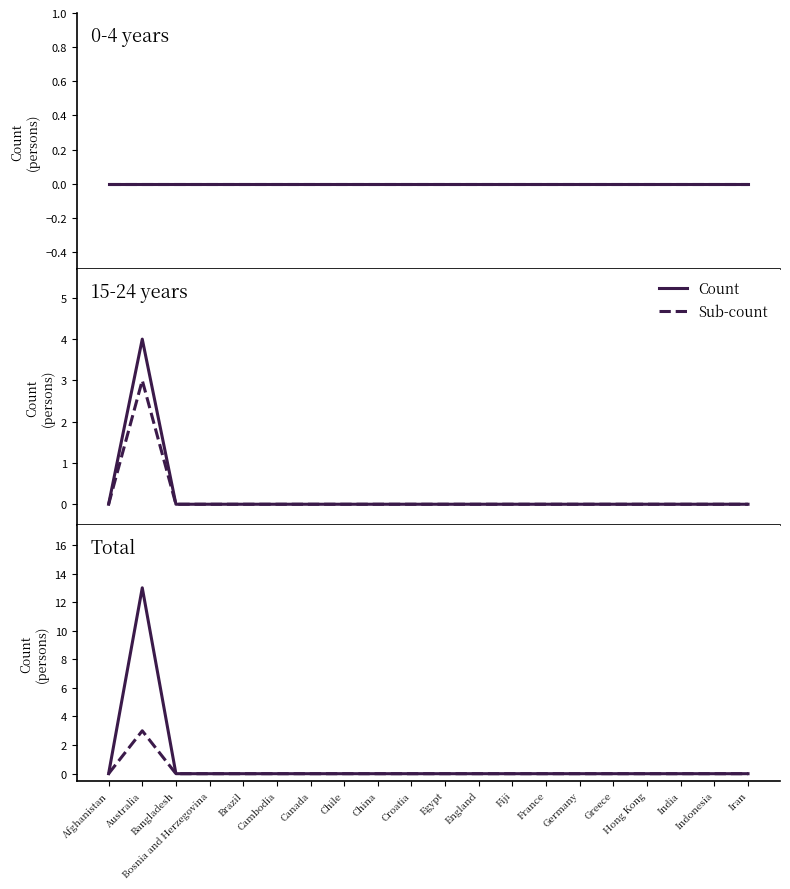

Reading left to right, what are all the values shown in this chart?

Count: Afghanistan=0	Australia=13	Bangladesh=0	Bosnia and Herzegovina=0	Brazil=0	Cambodia=0	Canada=0	Chile=0	China=0	Croatia=0	Egypt=0	England=0	Fiji=0	France=0	Germany=0	Greece=0	Hong Kong=0	India=0	Indonesia=0	Iran=0
Sub-count: Afghanistan=0	Australia=3	Bangladesh=0	Bosnia and Herzegovina=0	Brazil=0	Cambodia=0	Canada=0	Chile=0	China=0	Croatia=0	Egypt=0	England=0	Fiji=0	France=0	Germany=0	Greece=0	Hong Kong=0	India=0	Indonesia=0	Iran=0